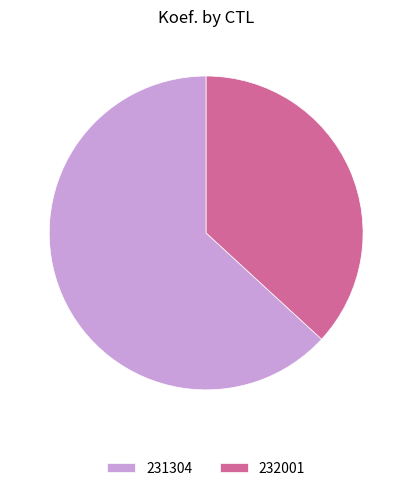

Is it true that 232001 is 37% of the pie?

True